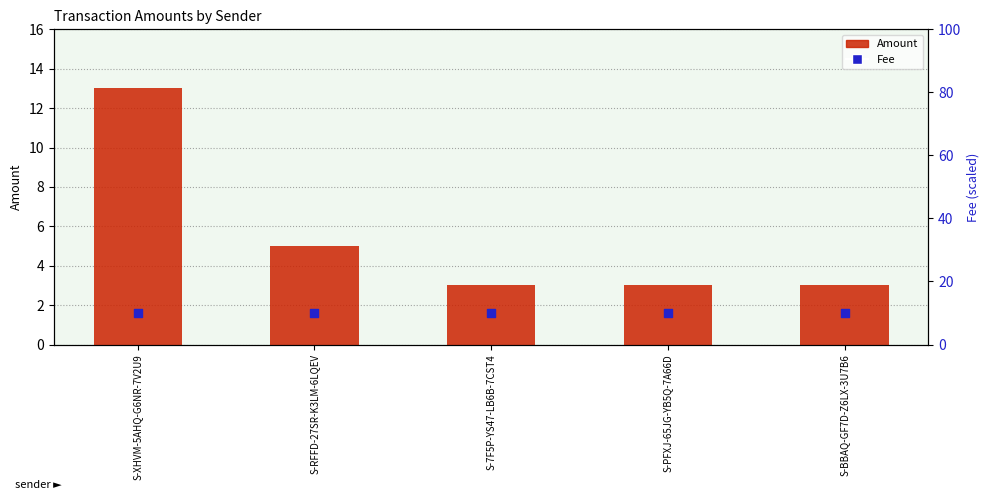

Which series reaches the maximum Y coordinate?

Amount